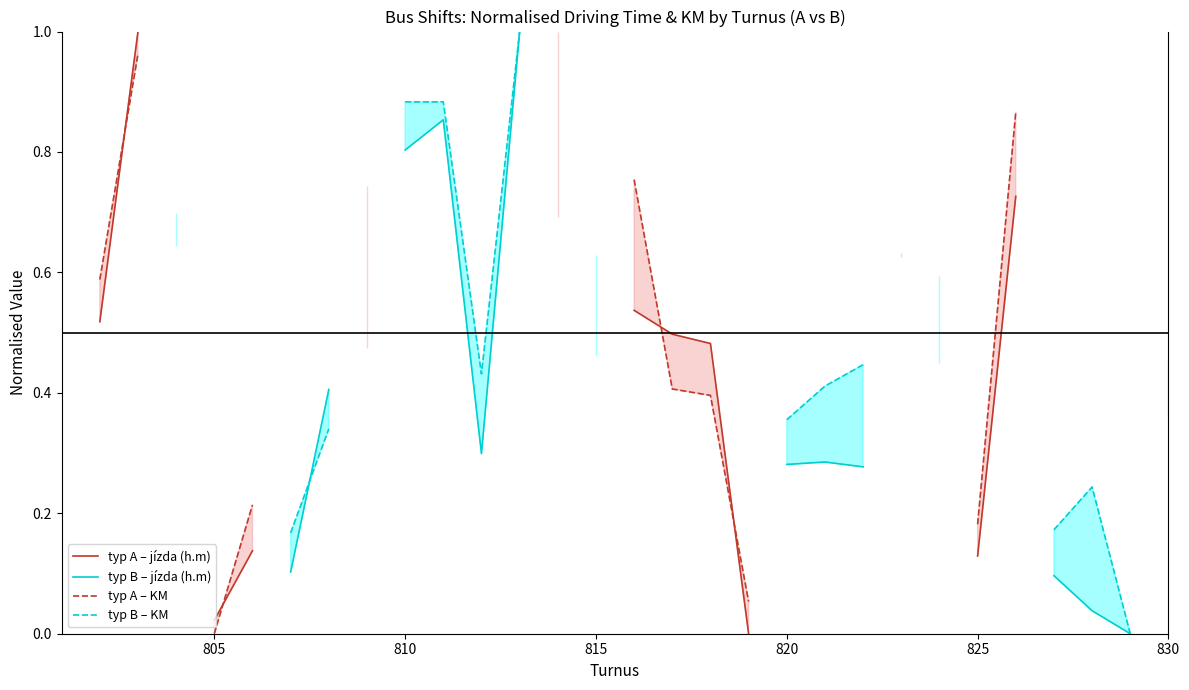

How many interior local valleys does the typ B – jízda (h.m) series have?

1